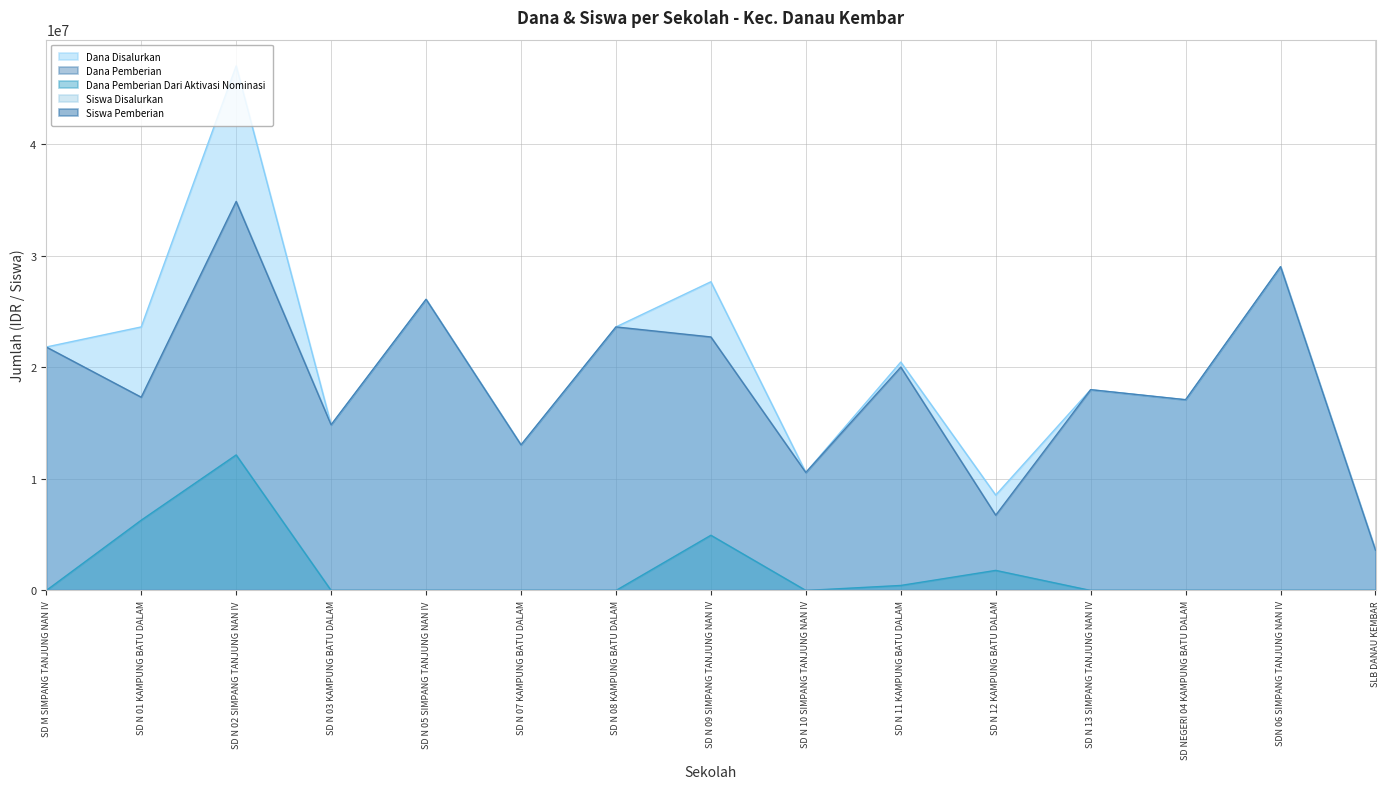

Reading left to right, list all the values displayed in this chart.

Dana Disalurkan: 21825000	23625000	47025000	14850000	26100000	13050000	23625000	27675000	10575000	20475000	8550000	18000000	17100000	29025000	3600000
Dana Pemberian: 21825000	17325000	34875000	14850000	26100000	13050000	23625000	22725000	10575000	20025000	6750000	18000000	17100000	29025000	3600000
Dana Pemberian Dari Aktivasi Nominasi: 0	6300000	12150000	0	0	0	0	4950000	0	450000	1800000	0	0	0	0
Siswa Disalurkan: 54	58	111	37	67	30	55	63	27	48	21	44	40	70	8
Siswa Pemberian: 54	44	84	37	67	30	55	52	27	47	17	44	40	70	8